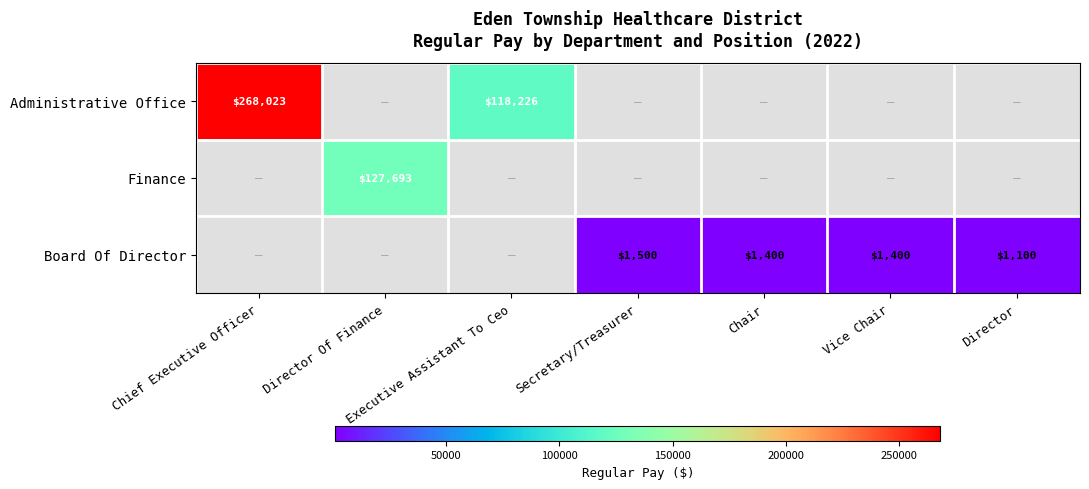

At how many categories does at least one series exceed 165093?

1